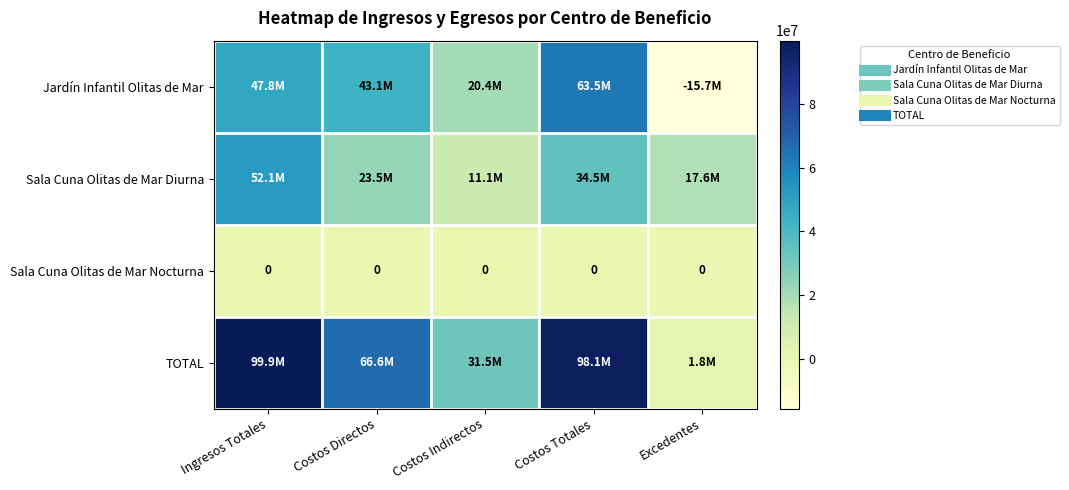

At which label does Jardín Infantil Olitas de Mar reach its peak?

Costos Totales